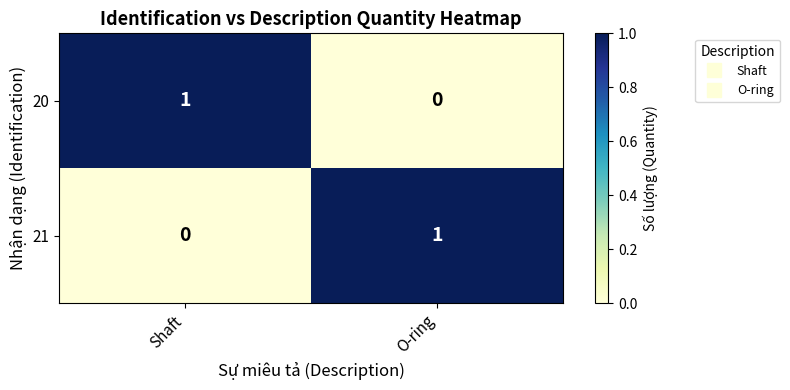

Rank the series at O-ring from lowest to highest value.

20, 21